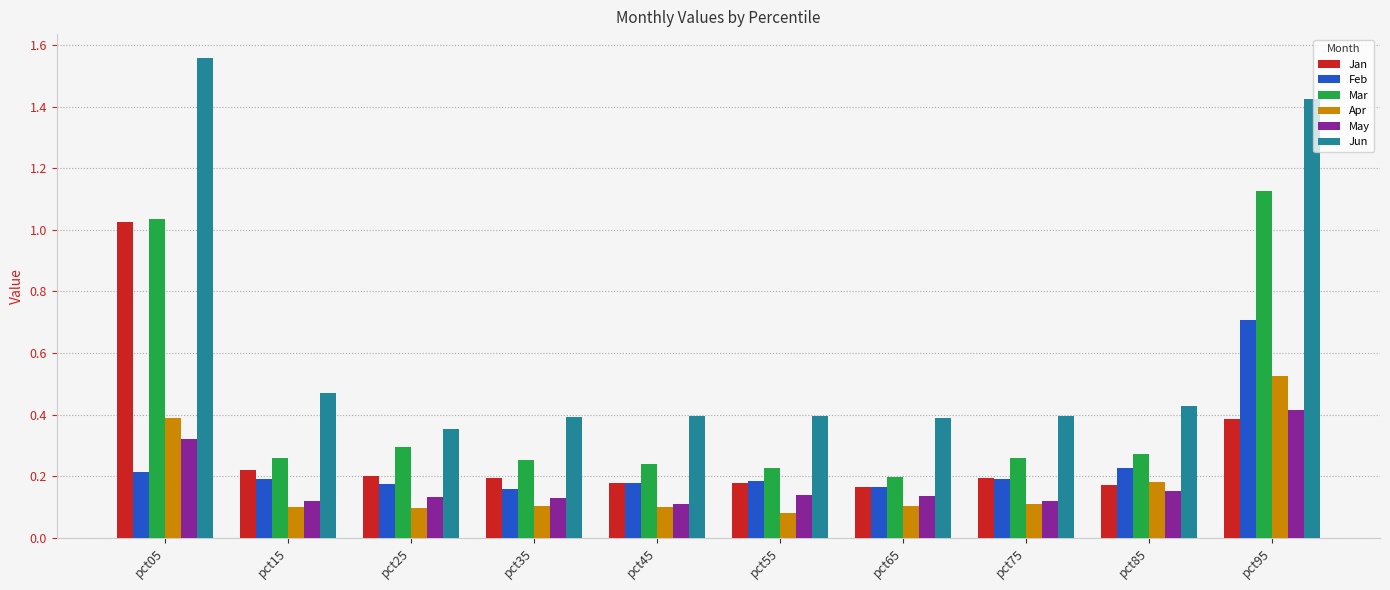

Between pct05 and pct65, which series saw the biggest shift?

Jun